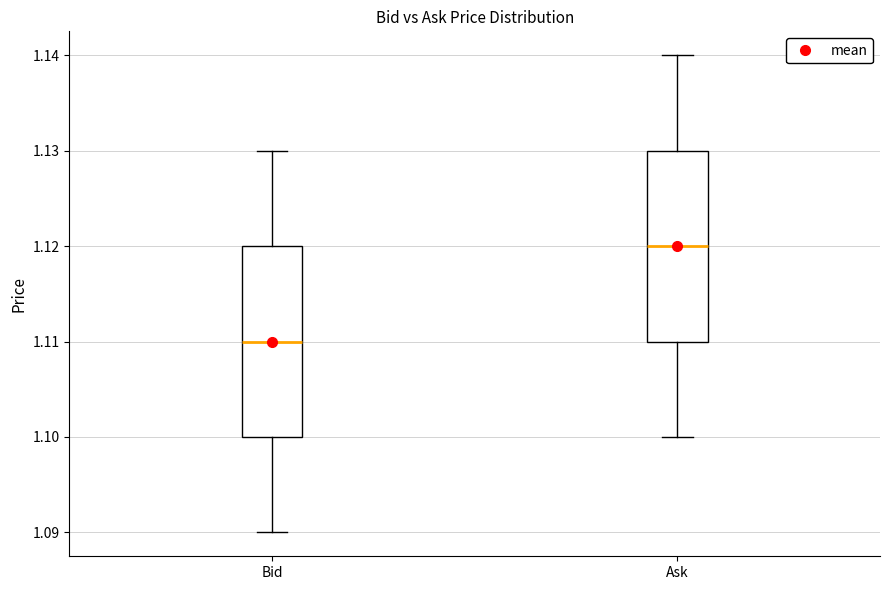

Reading left to right, transcribe this box plot: for each box, give where its median line is, the range the box spans, and where its two whiskers end, as read against the y-axis. The values are not printed on the chart, so give them approximately, as read against the axis.

Bid: median 1.11, box 1.10 to 1.12, whiskers 1.09 to 1.13
Ask: median 1.12, box 1.11 to 1.13, whiskers 1.10 to 1.14